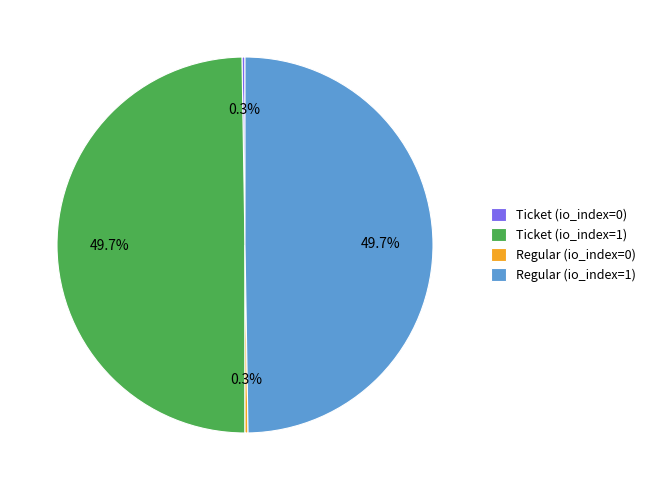

The Regular (io_index=1) slice represents 59% of the pie. True or false?

False